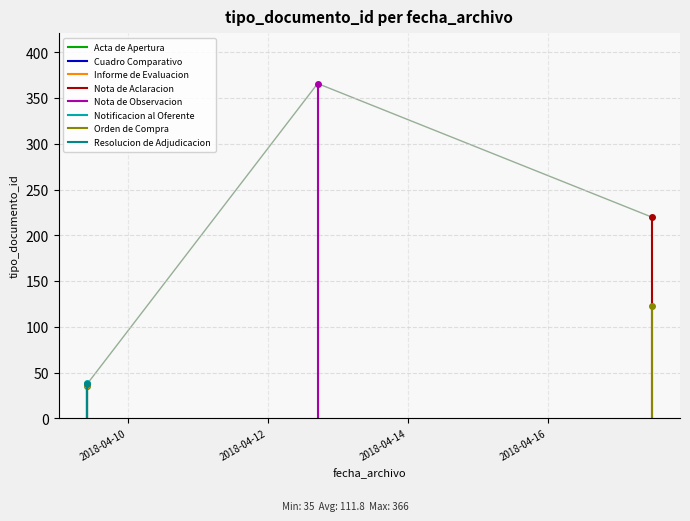

What is the sum of all values?

894